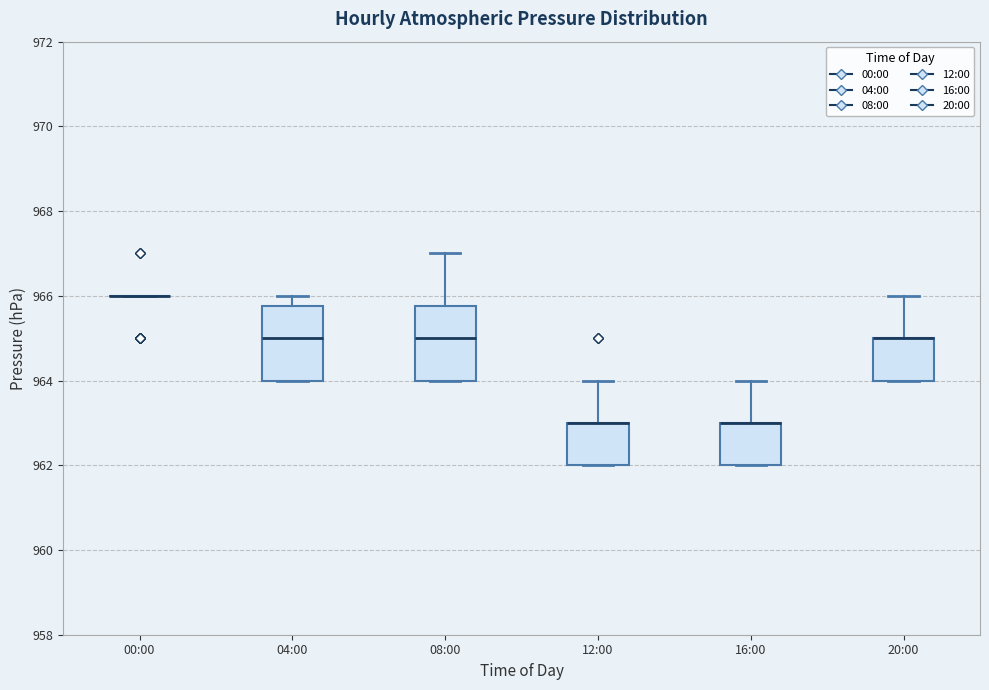

Reading left to right, transcribe this box plot: for each box, give where its median line is, the range the box spans, and where its two whiskers end, as read against the y-axis. The values are not printed on the chart, so give them approximately, as read against the axis.

00:00: box collapsed to a line at 966.0, whiskers 966.0 to 966.0
04:00: median 965.0, box 964.0 to 965.8, whiskers 964.0 to 966.0
08:00: median 965.0, box 964.0 to 965.8, whiskers 964.0 to 967.0
12:00: median 963.0 (drawn on the box's upper edge), box 962.0 to 963.0, whiskers 962.0 to 964.0
16:00: median 963.0 (drawn on the box's upper edge), box 962.0 to 963.0, whiskers 962.0 to 964.0
20:00: median 965.0 (drawn on the box's upper edge), box 964.0 to 965.0, whiskers 964.0 to 966.0